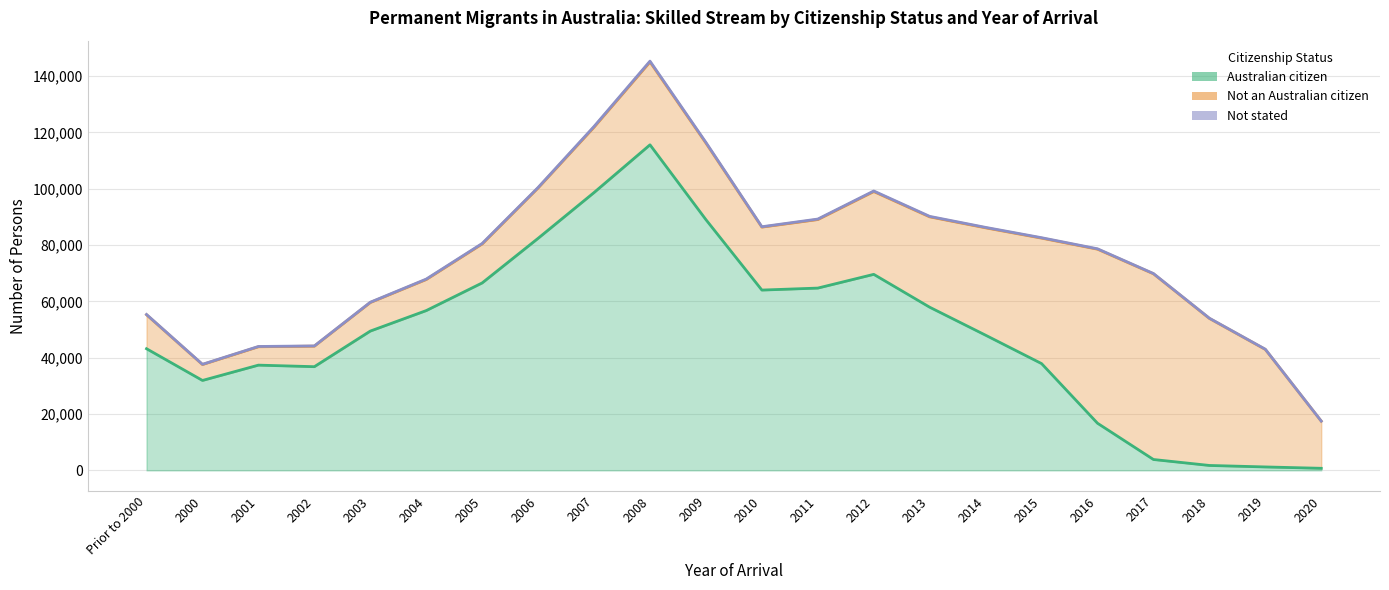

At which category is the sum across all series the highest?

2008